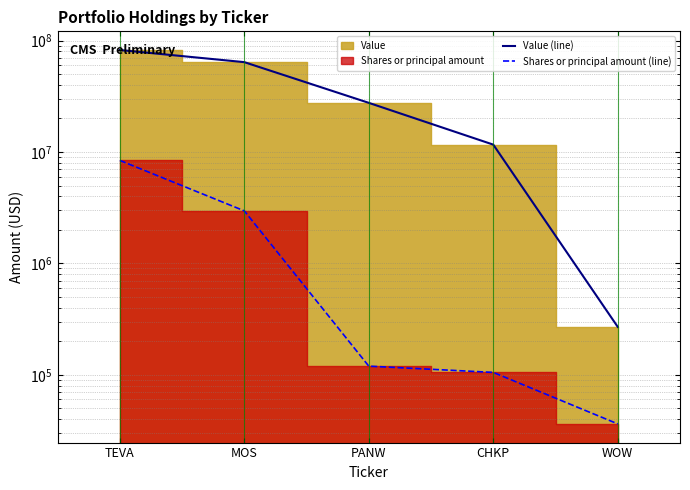

How many values in the Shares or principal amount (line) series exceed 119500?

2